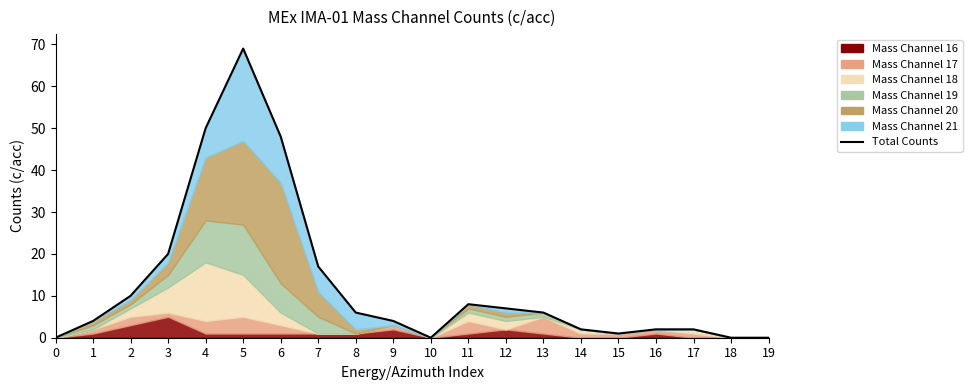

Rank the categories by value from lowest to highest.

0, 10, 18, 19, 15, 14, 16, 17, 1, 9, 8, 13, 12, 11, 2, 7, 3, 6, 4, 5